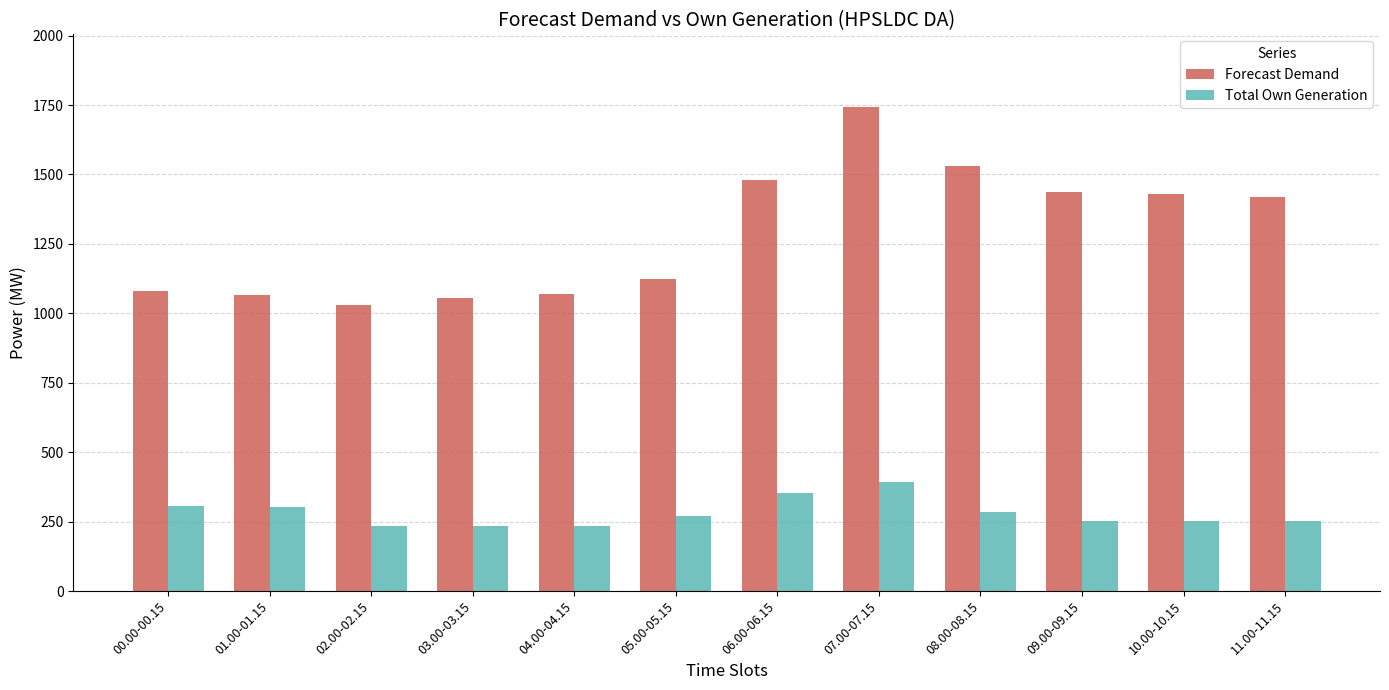

Which series has the largest range (max minus min)?

Forecast Demand